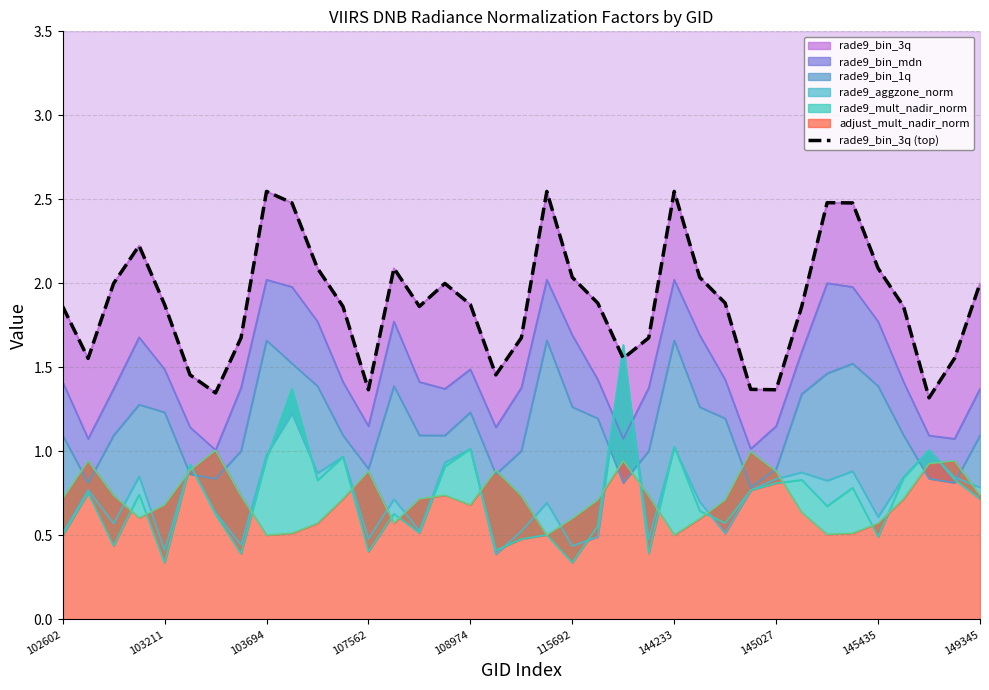

How many lines are shown in the chart?

1